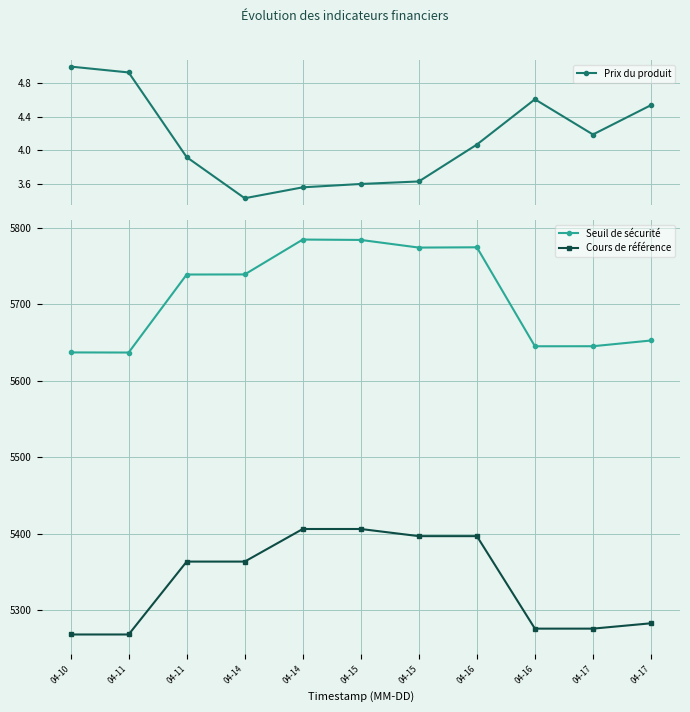

Reading left to right, extract all data points from this chart.

Prix du produit: 5.0	4.9	3.9	3.4	3.6	3.6	3.6	4.1	4.6	4.2	4.5
Seuil de sécurité: 5636.8	5636.7	5738.7	5738.8	5784.4	5783.9	5773.9	5774.3	5644.9	5644.9	5652.4
Cours de référence: 5268.1	5268.1	5363.4	5363.4	5406.0	5406.0	5396.6	5396.6	5275.7	5275.7	5282.7